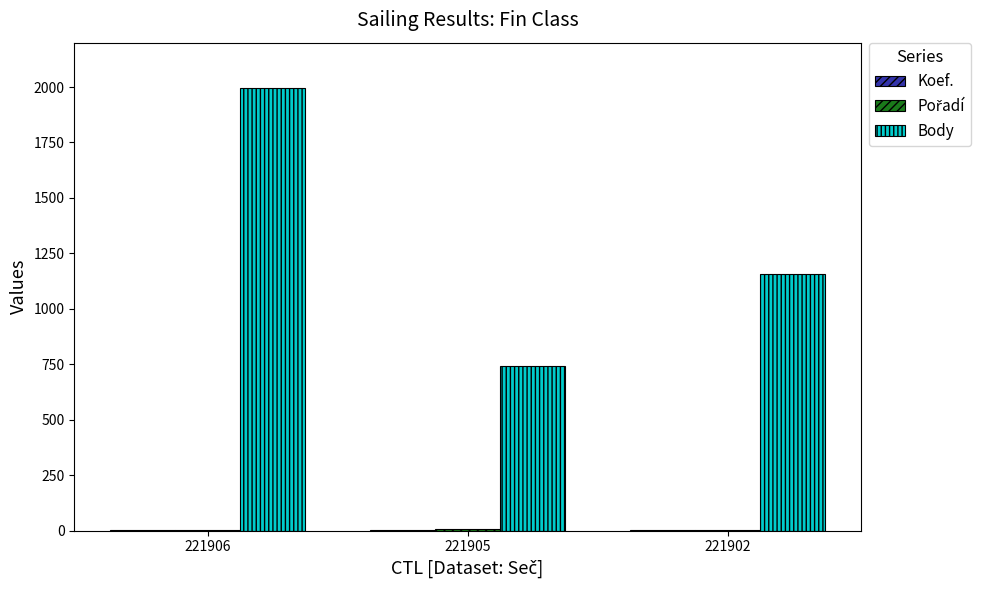

What is the sum of all Body values?

3893